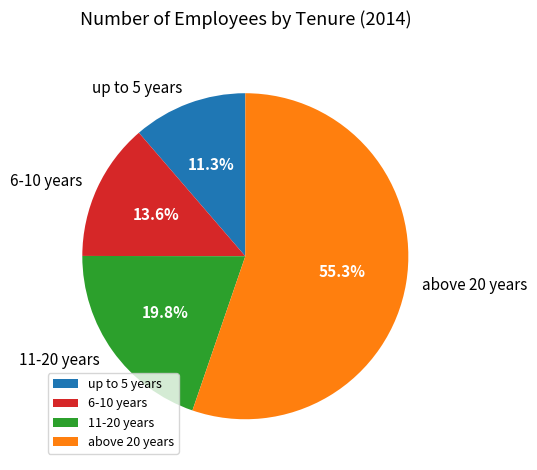

To the nearest percent, what is the difference between the 11-20 years and up to 5 years slice percentages?

8%